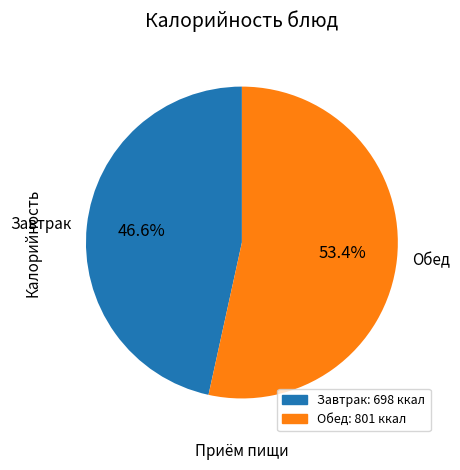

Combined, what portion of the pie is Завтрак and Обед?

100.0%